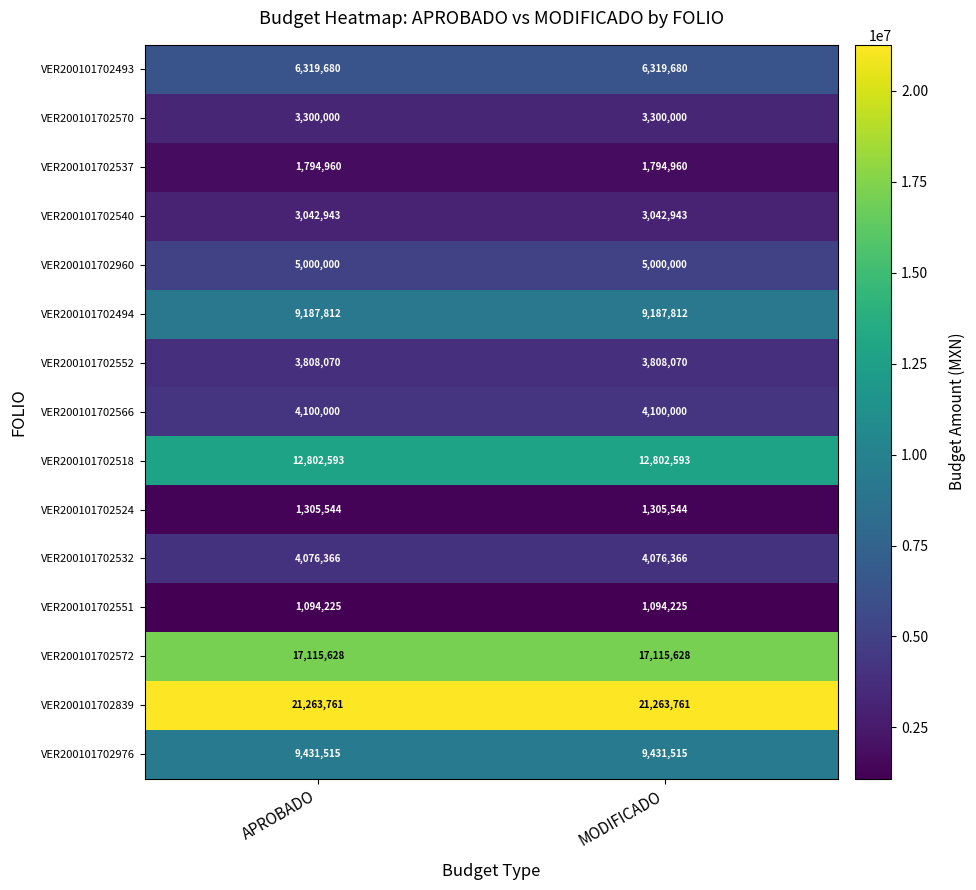

What is the spread (max minus min) of values at APROBADO?

20169536